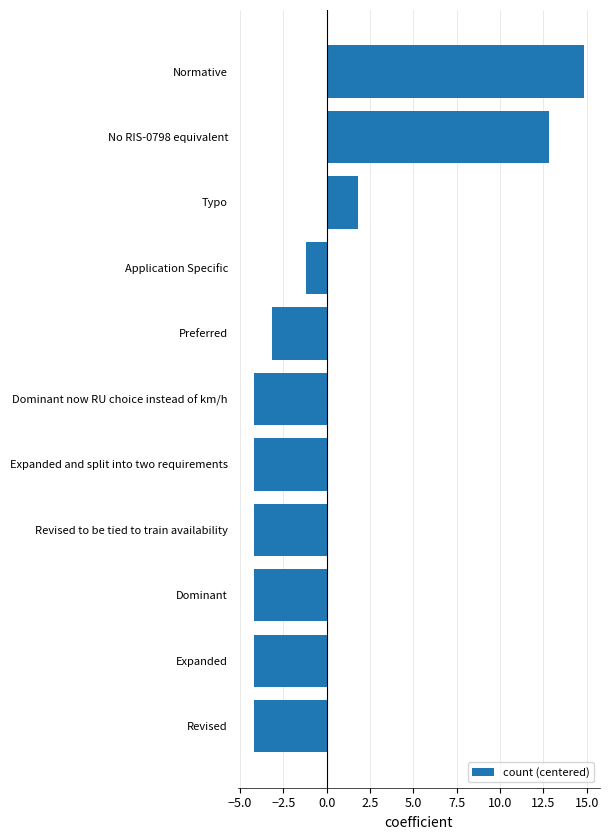

At which category does the chart reach its peak across all series?

Normative